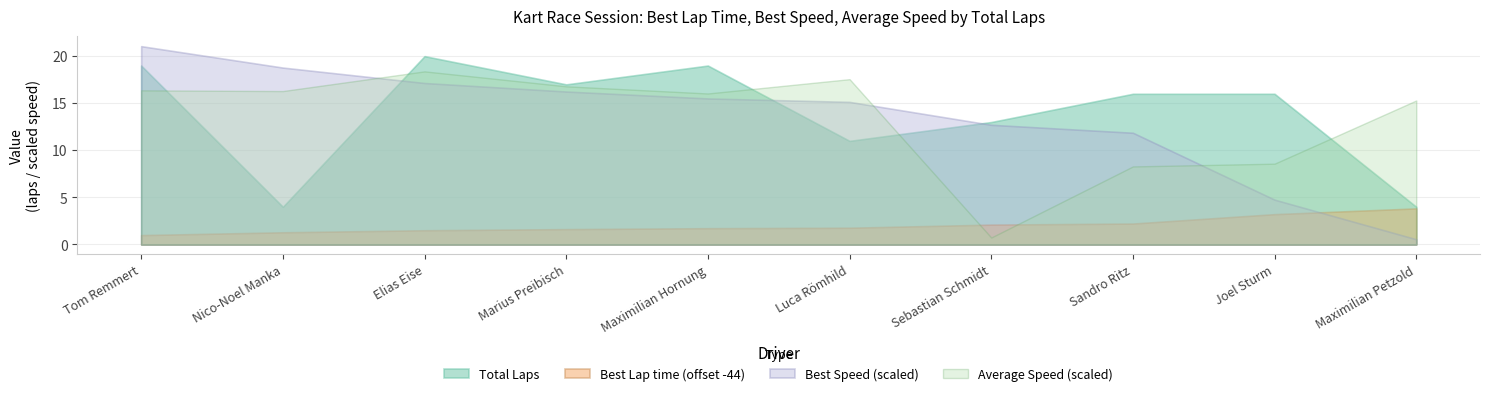

True or false: Total Laps and Best Lap time intersect in this chart.

False